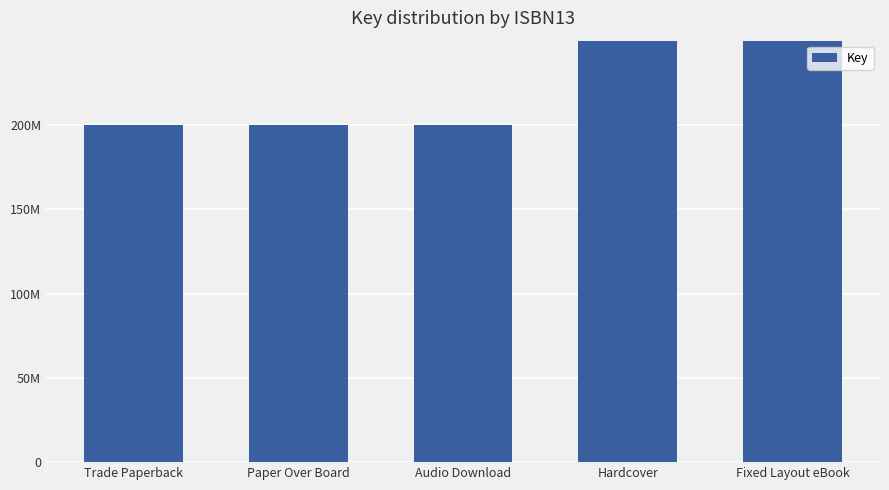

Which category has the lowest value across all series?

Trade Paperback